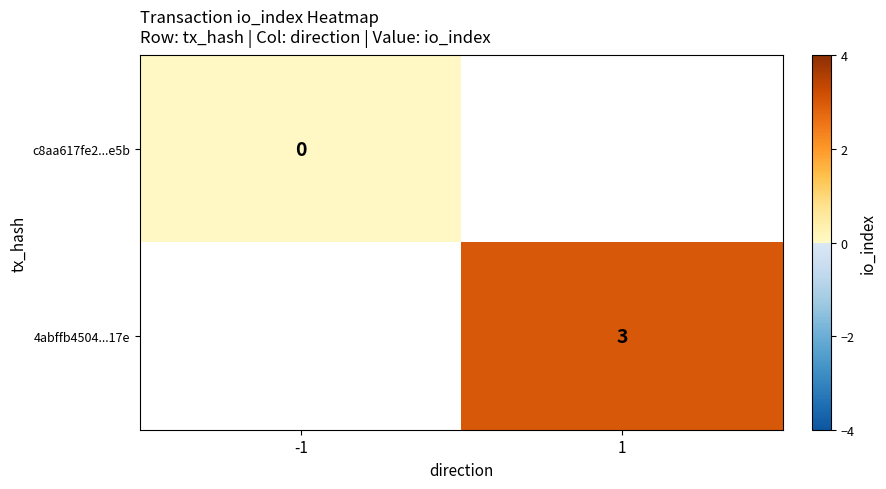

The value of 4abffb4504...17e at 1 is 3. True or false?

True